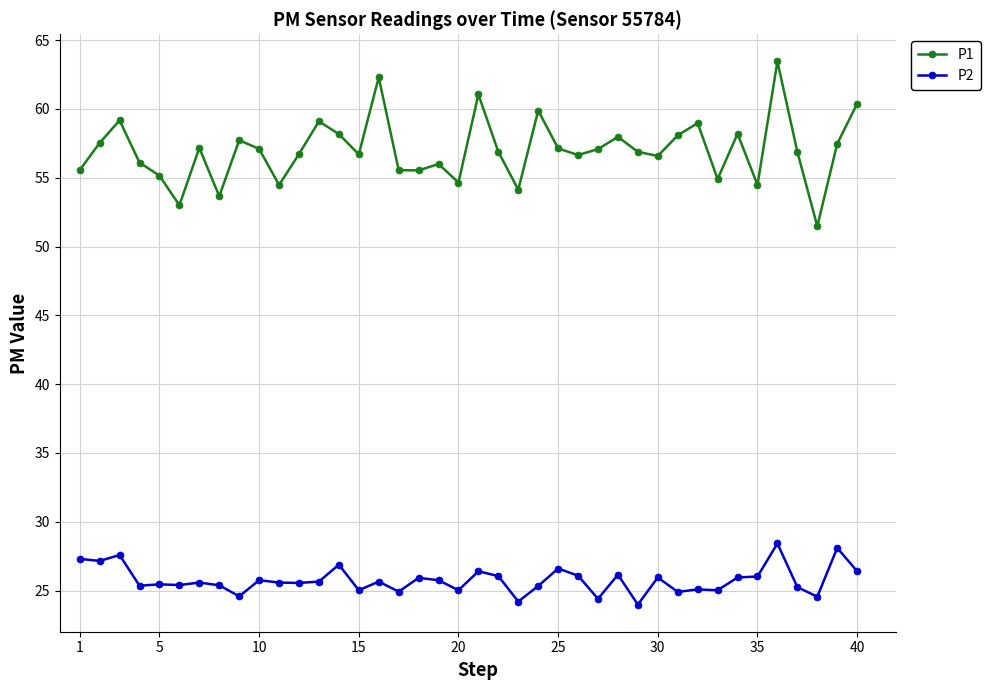

Rank the series by their maximum value, from highest to lowest.

P1, P2